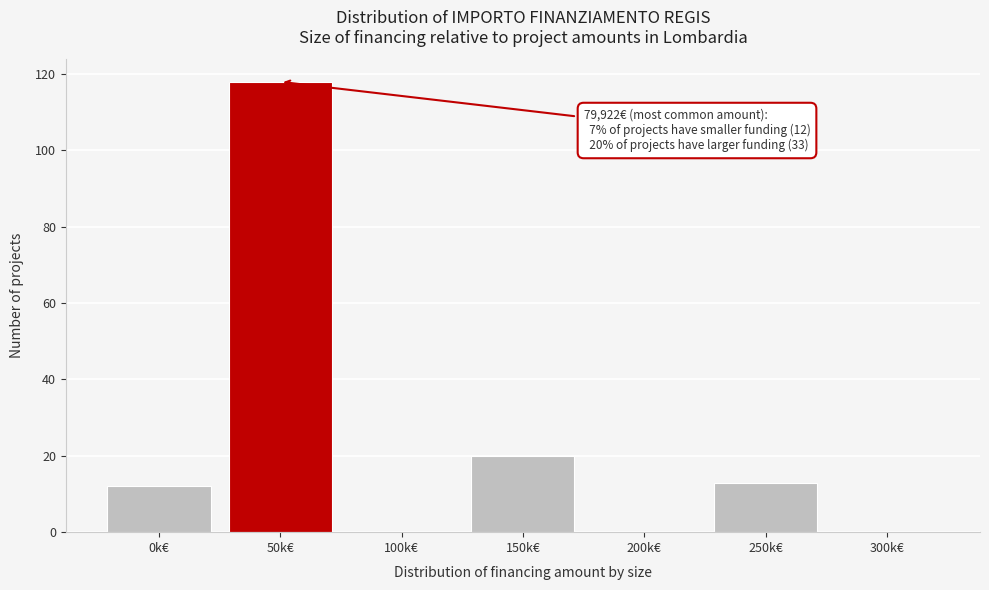

Reading left to right, extract all data points from this chart.

0k€=12	50k€=118	100k€=0	150k€=20	200k€=0	250k€=13	300k€=0